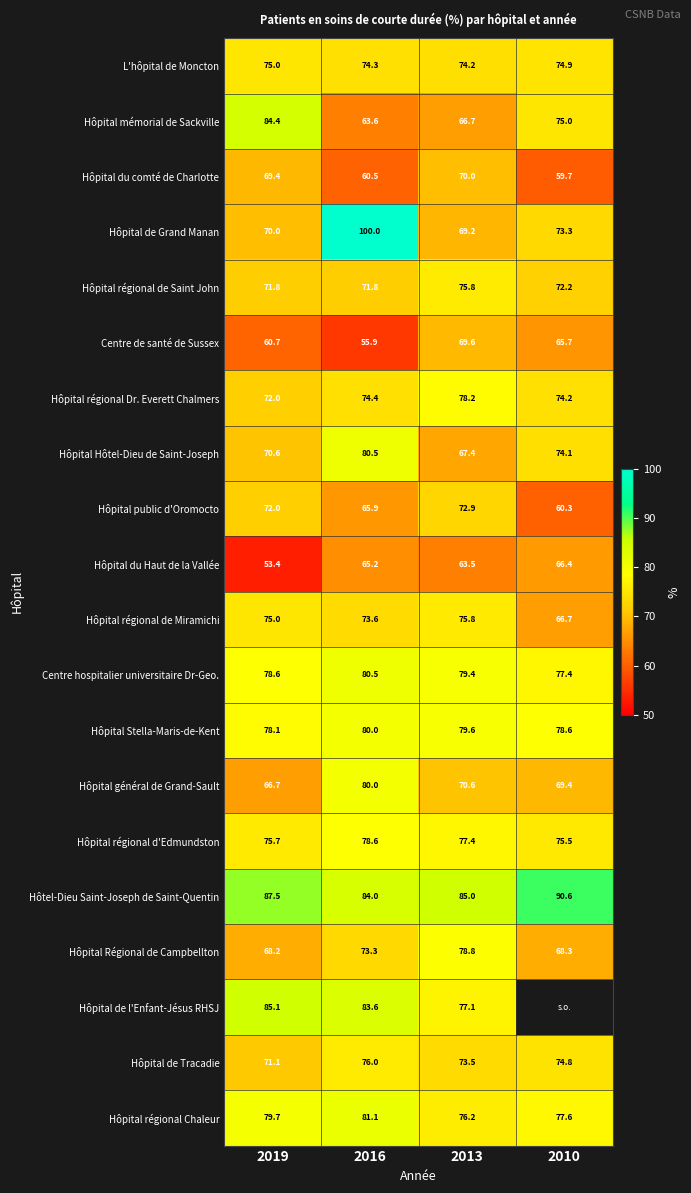

At which category is the sum across all series the highest?

2016